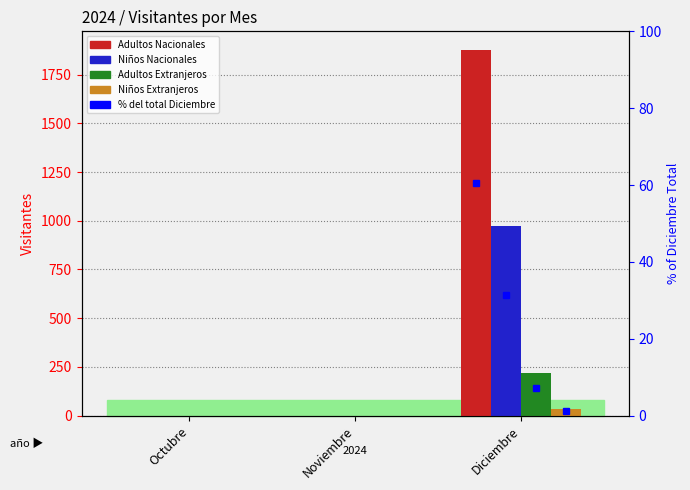

At which label is Niños Nacionales closest to 486?

Octubre